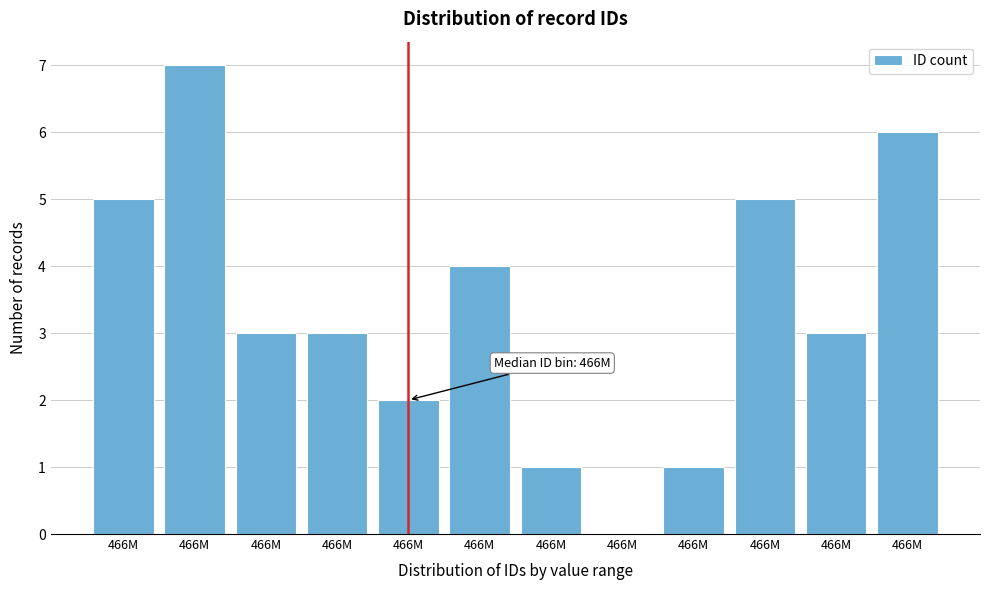

How many categories are shown in the chart?

12